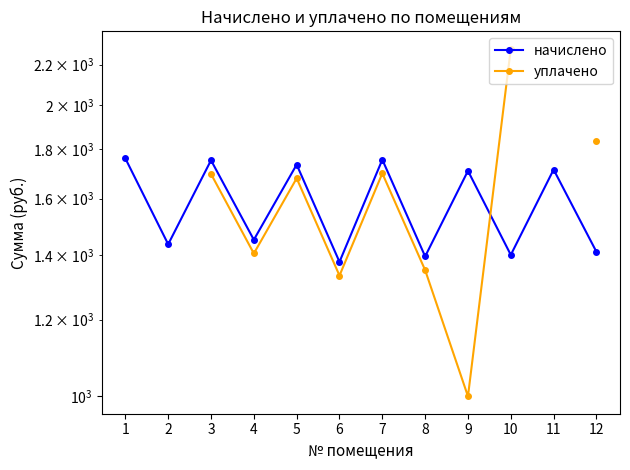

Where does the начислено series first go above 1709?

1